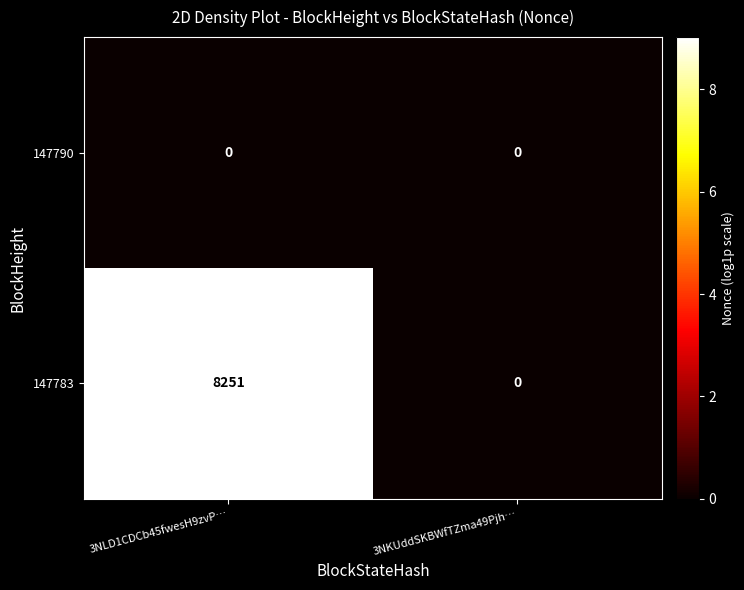

At which label does 147783 reach its minimum?

3NKUddSKBWfTZma49Pjh…